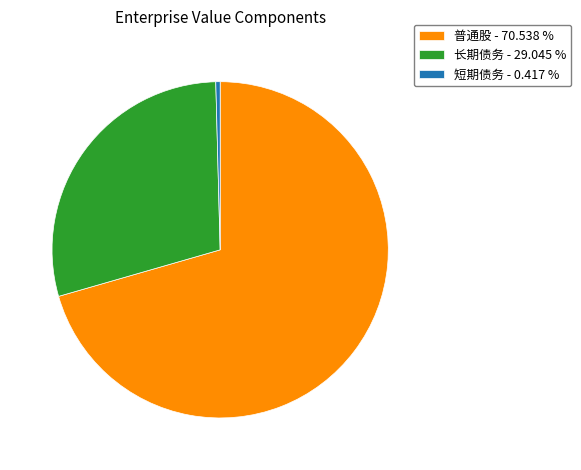

Which slice represents more than half of the pie?

普通股 - 70.538 %